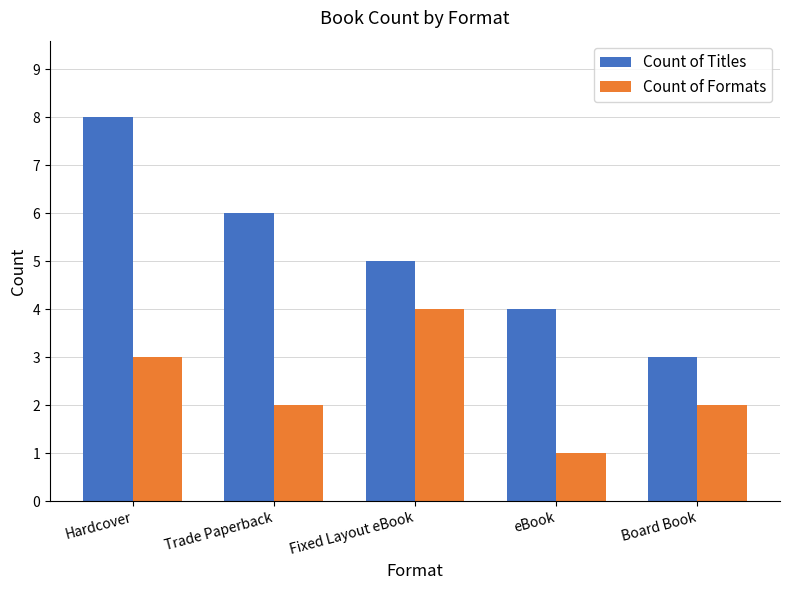

Count the number of categories in the chart.

5